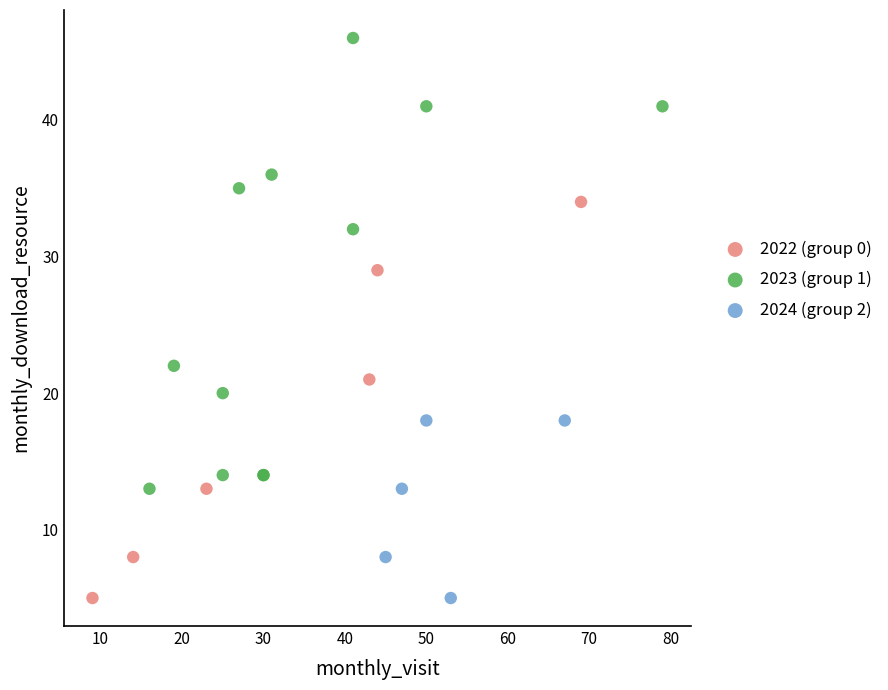

Which series reaches the maximum Y coordinate?

2023 (group 1)